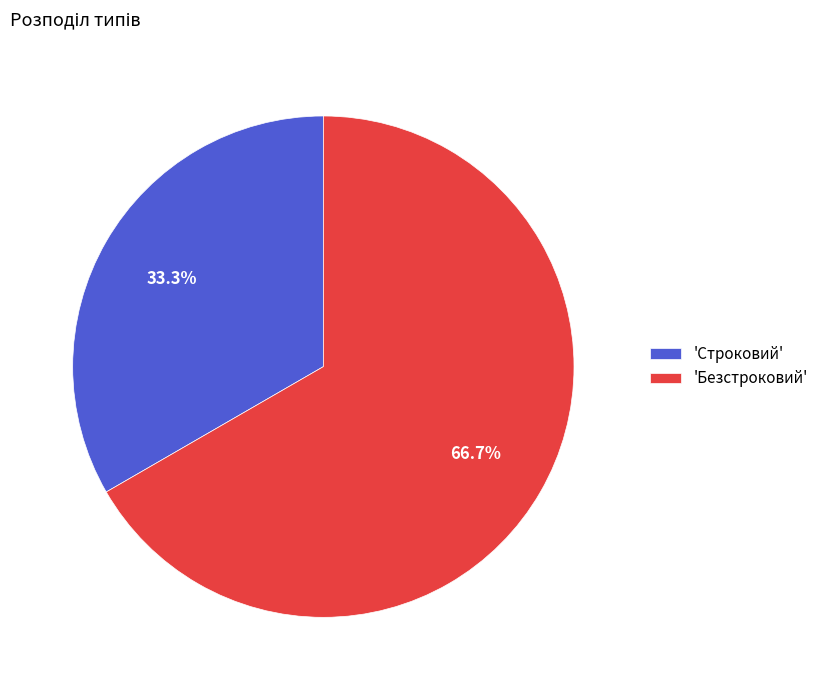

Count the number of slices in the pie.

2